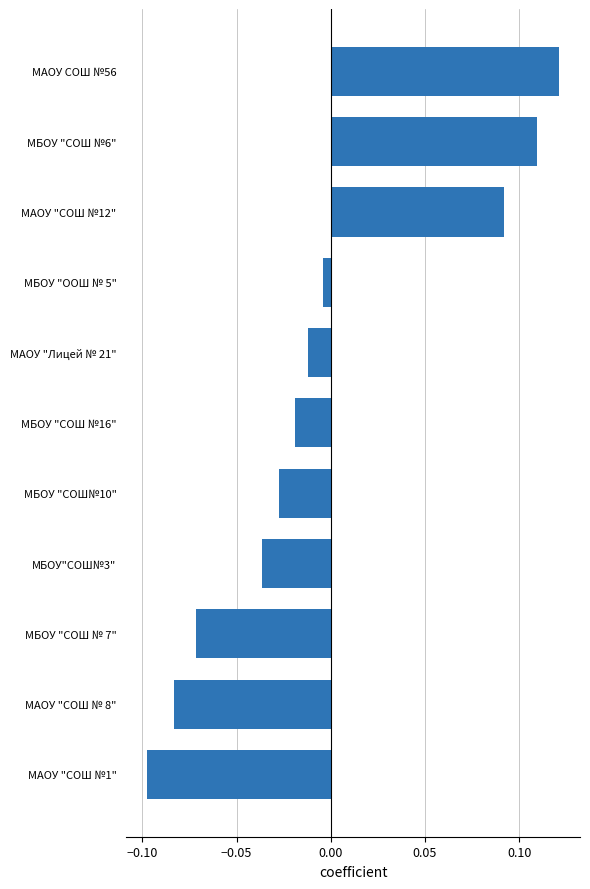

List the labels in order of value, smallest first.

МАОУ "СОШ №1", МАОУ "СОШ № 8", МБОУ "СОШ № 7", МБОУ"СОШ№3", МБОУ "СОШ№10", МБОУ "СОШ №16", МАОУ "Лицей № 21", МБОУ "ООШ № 5", МАОУ "СОШ №12", МБОУ "СОШ №6", МАОУ СОШ №56